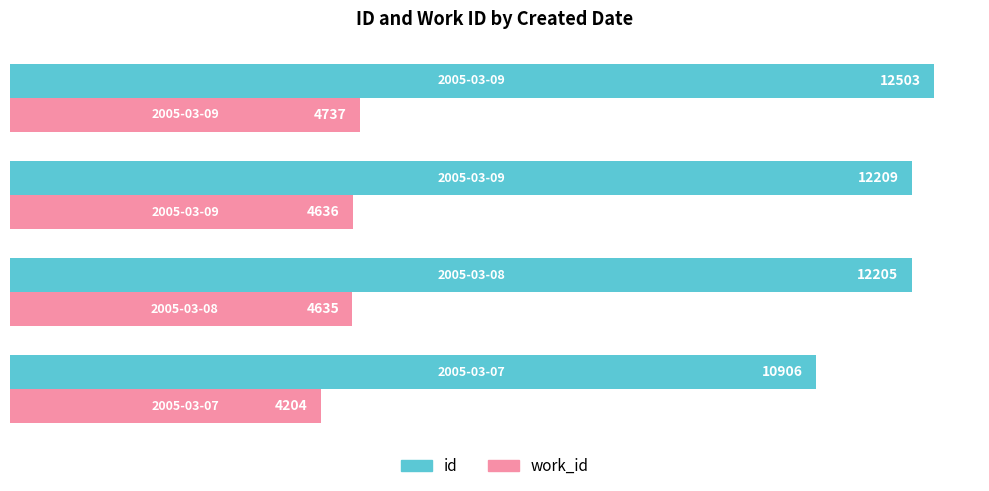

At how many categories does at least one series exceed 11272?

3